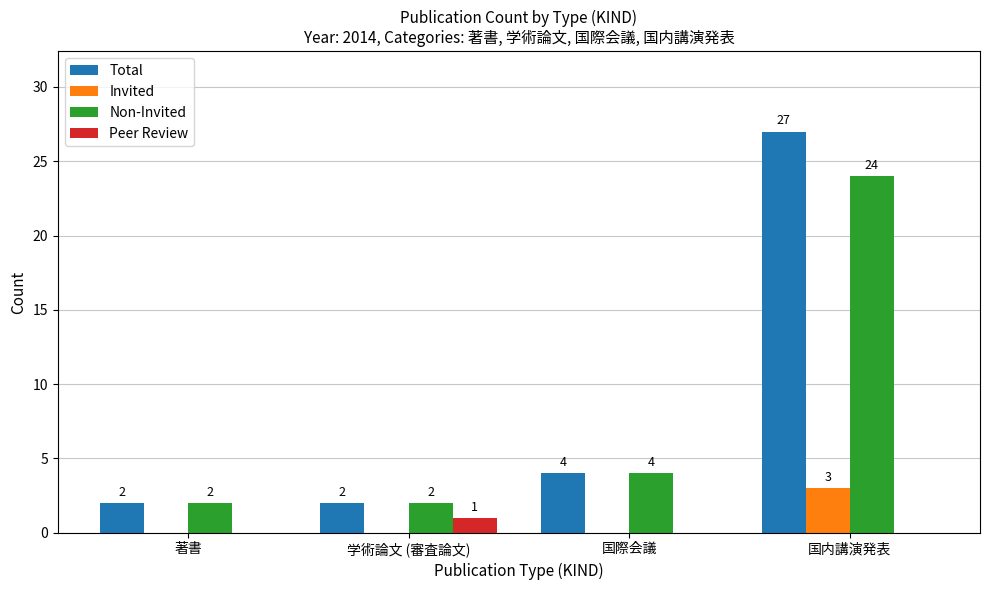

At which label is Non-Invited closest to 13?

国際会議